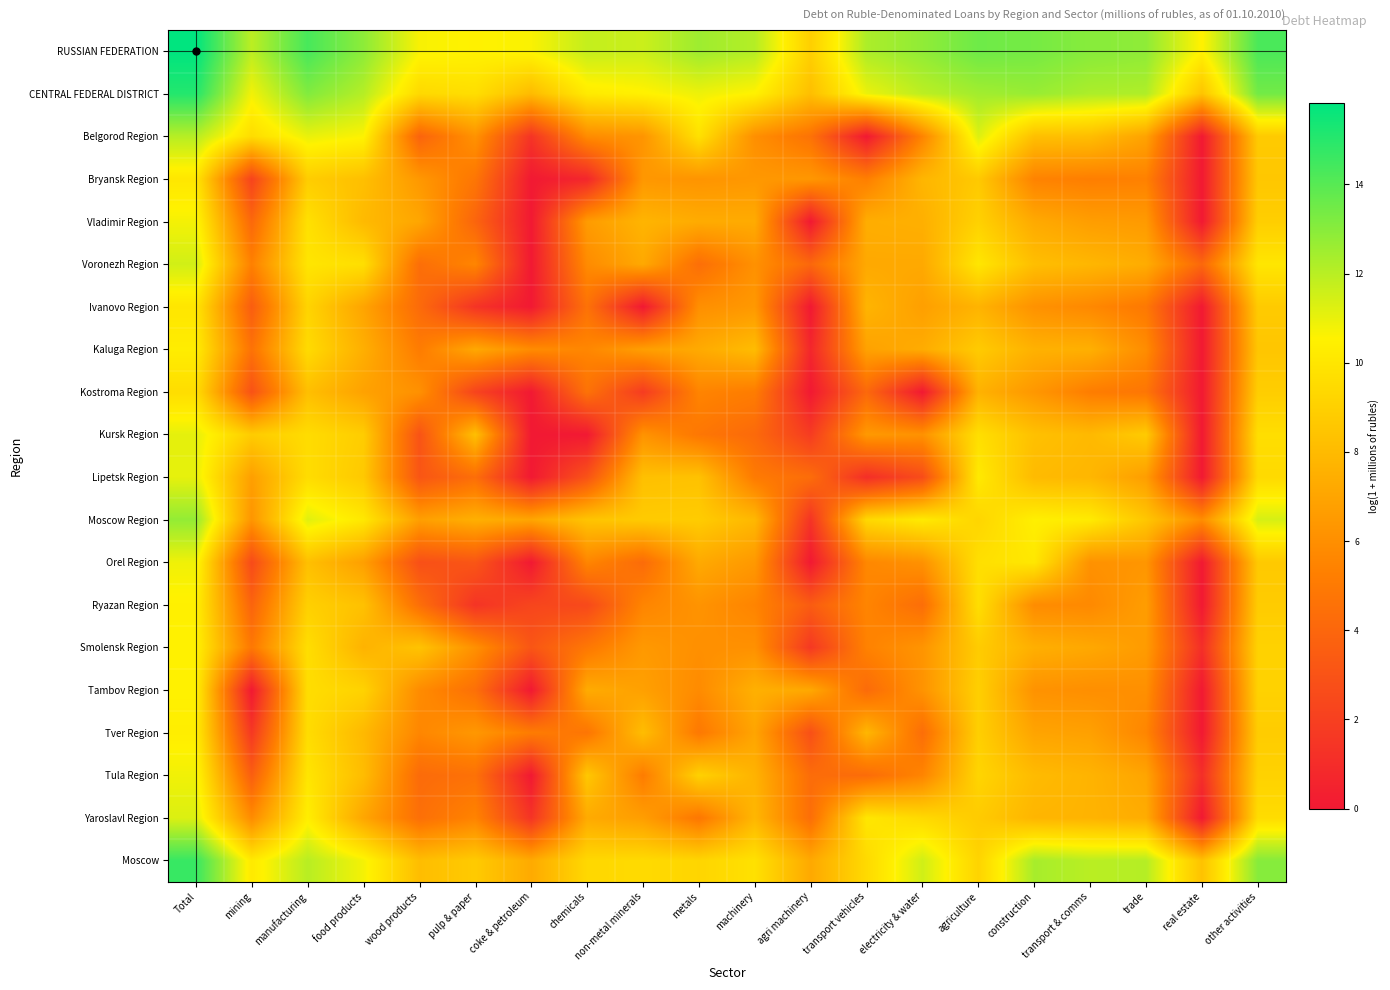

At which category is the sum across all series the highest?

Total